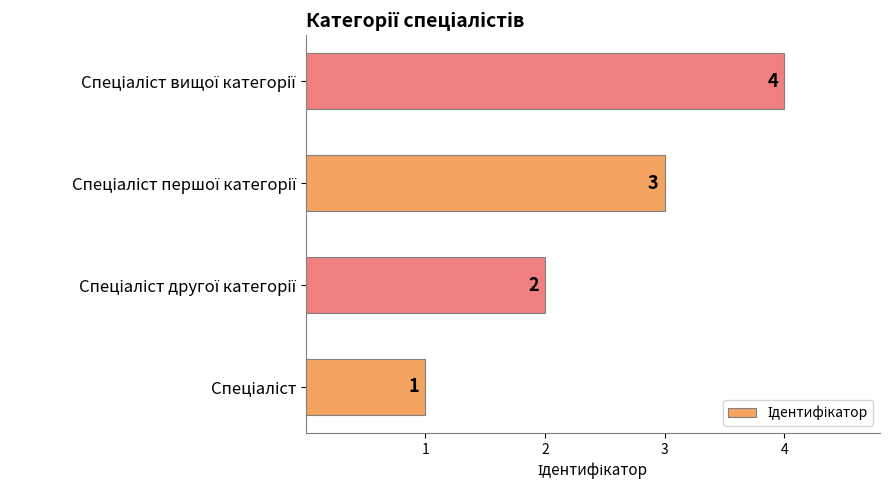

What is the difference between the maximum and minimum values?

3